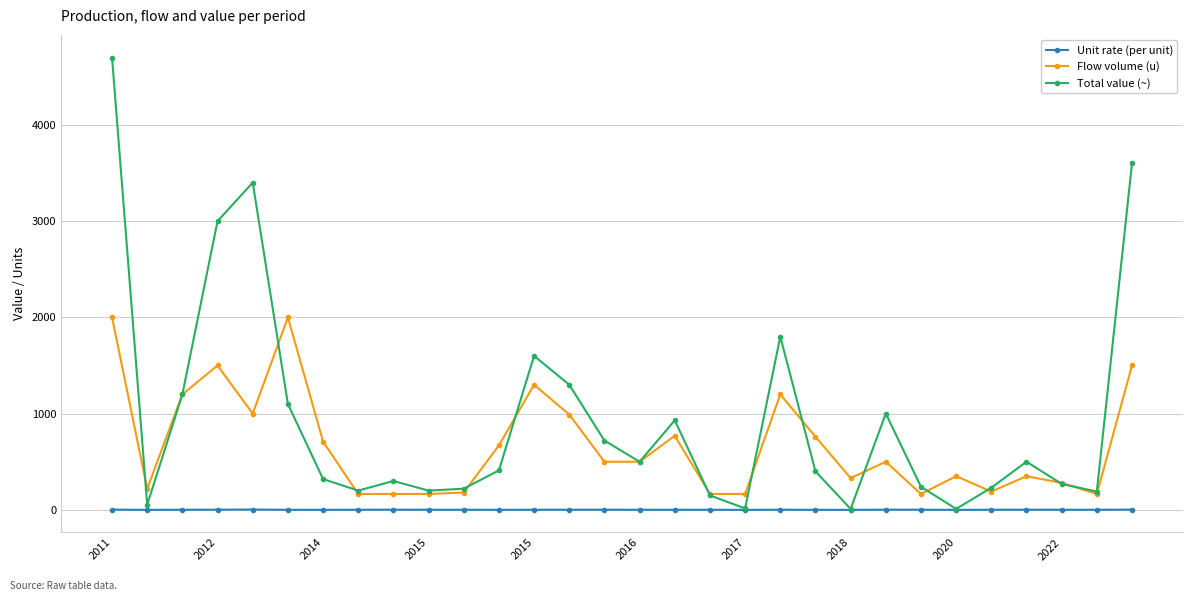

True or false: Flow volume (u) and Unit rate (per unit) cross at least once.

False